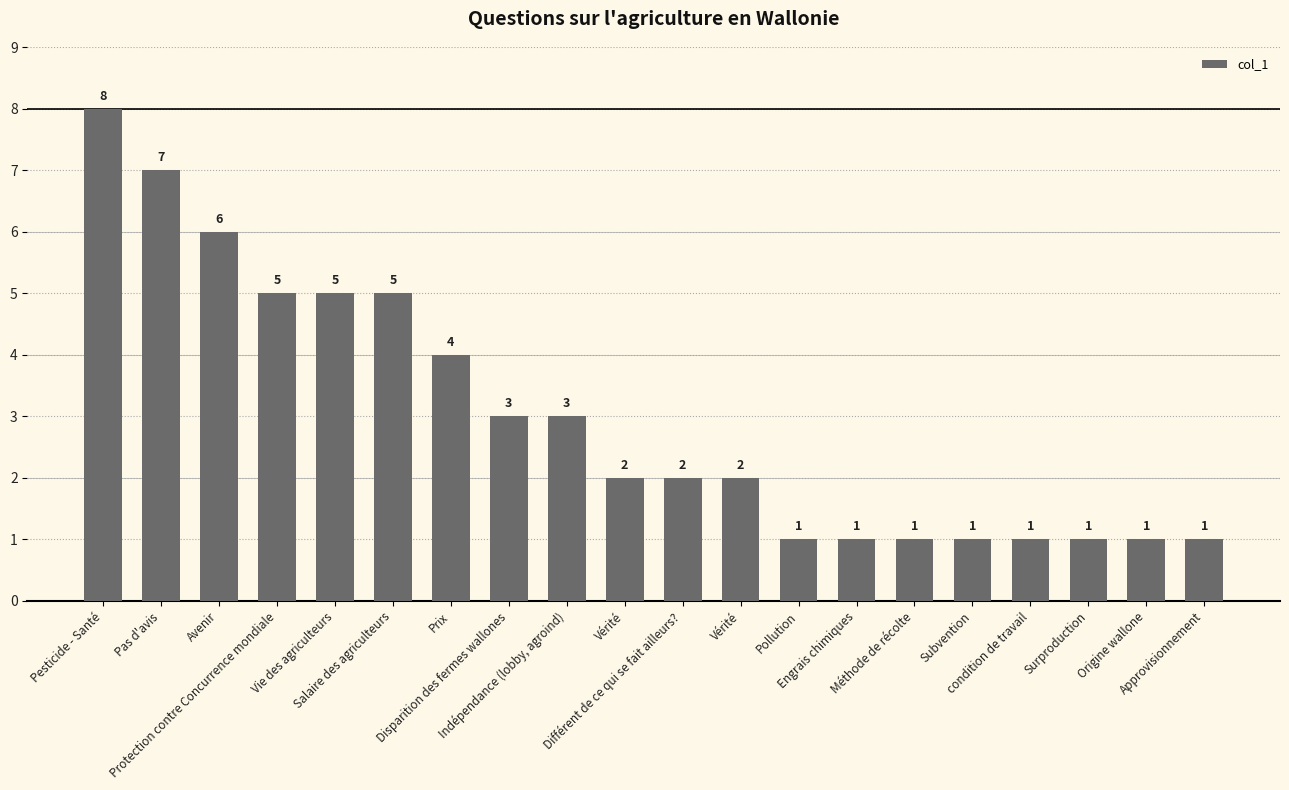

True or false: the data shows 1 at Méthode de récolte.

True